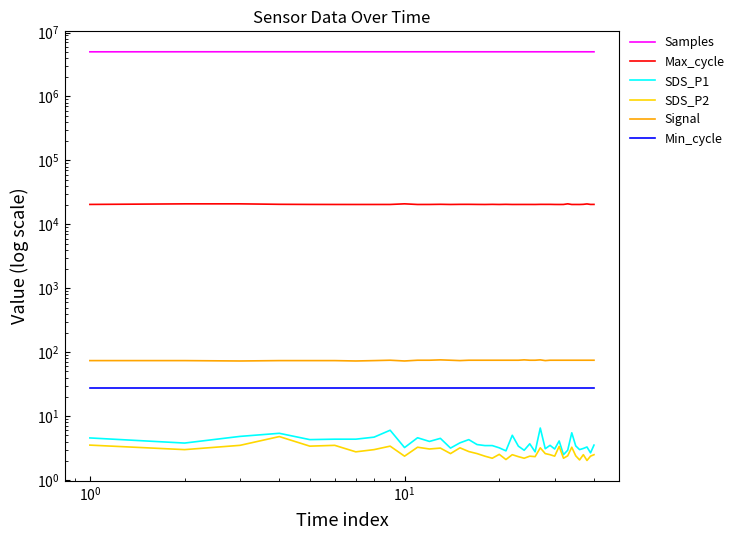

True or false: Signal and Samples intersect in this chart.

False